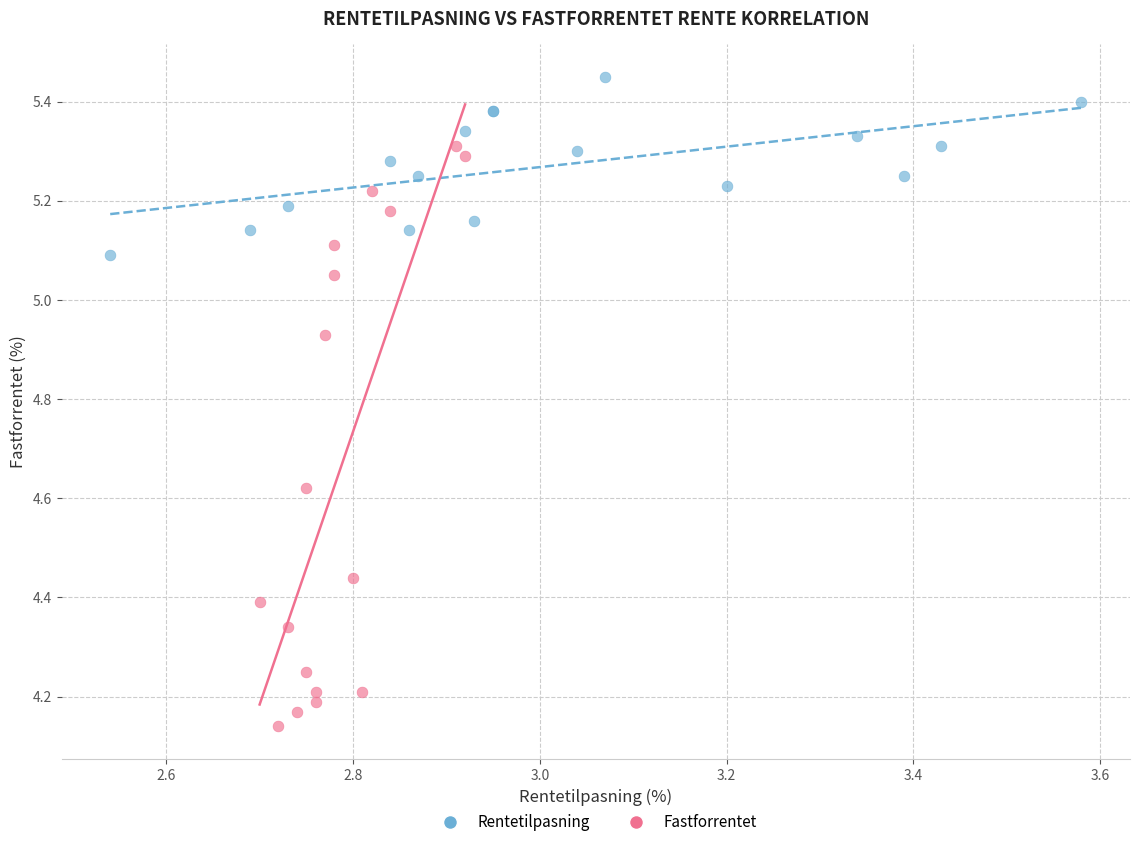

Which series reaches the maximum Y coordinate?

Rentetilpasning